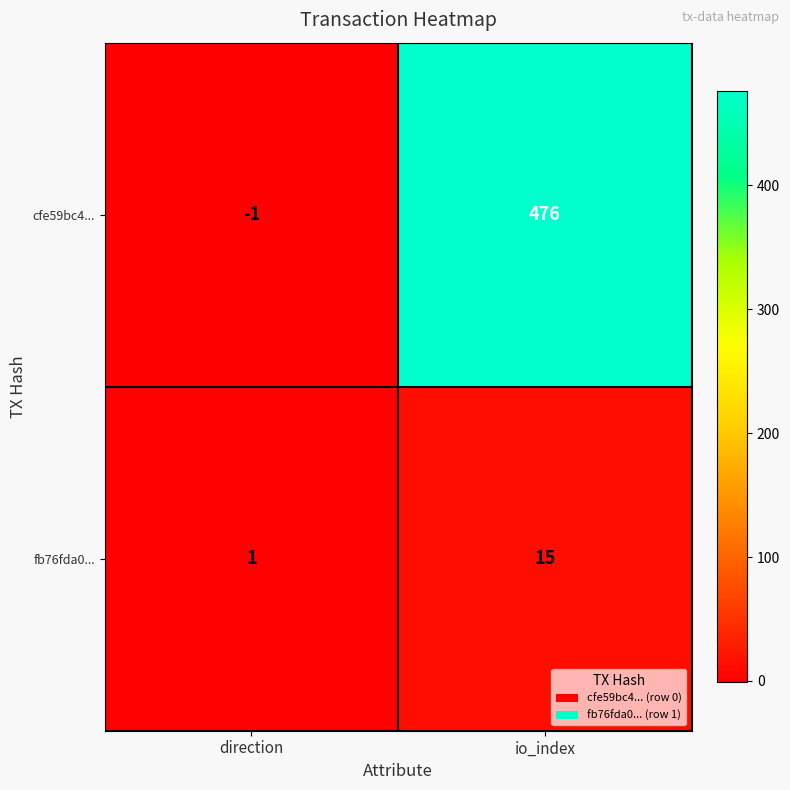

Between direction and io_index, which series saw the biggest shift?

cfe59bc4...